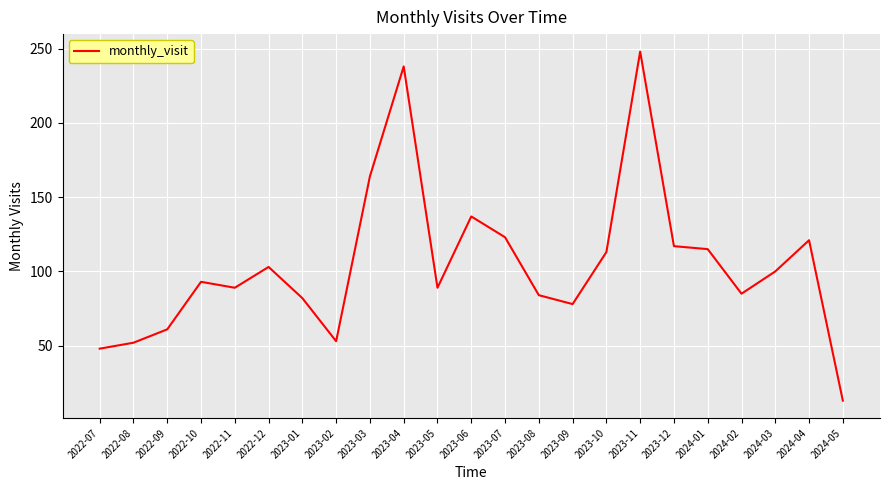

What is the change in value from 2023-02 to 2023-12?

+64